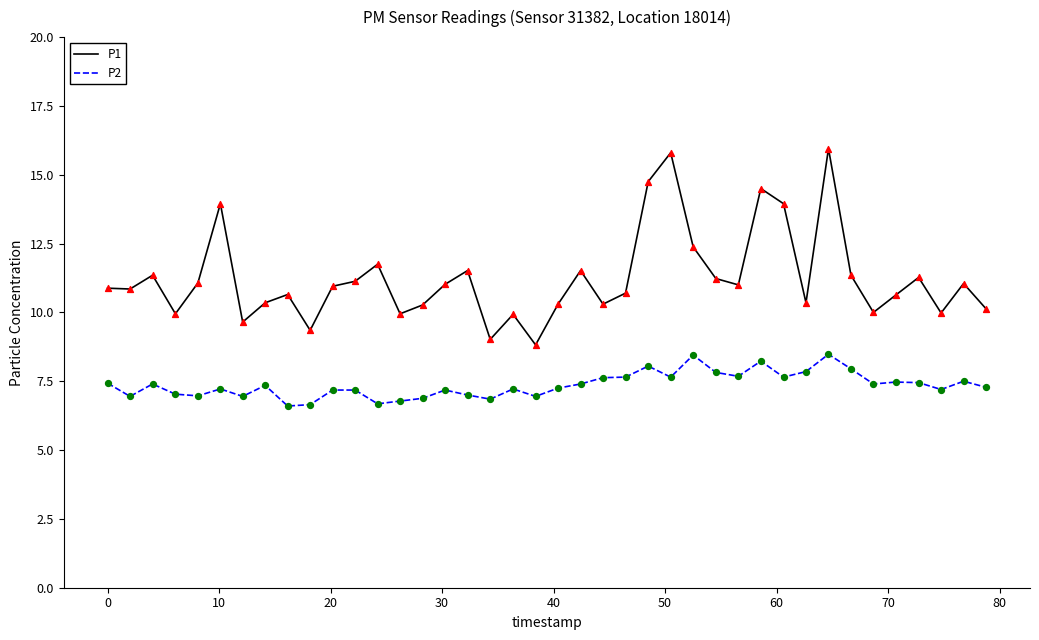

Which series has the widest spread of values?

P1